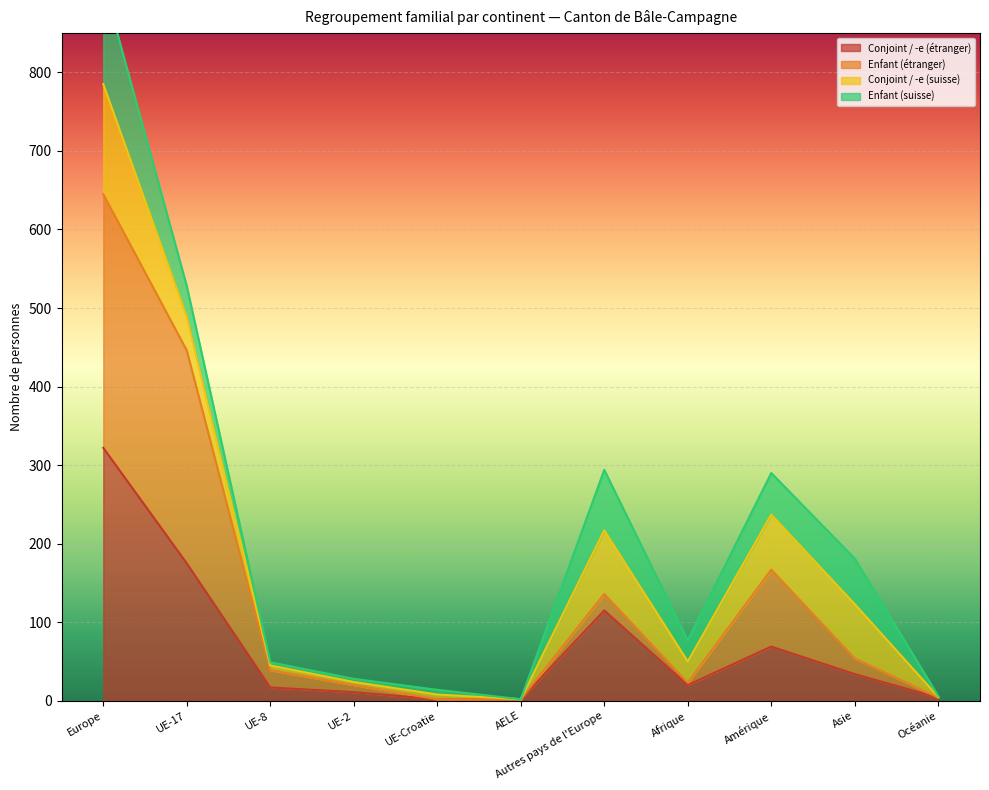

How many data points in Conjoint / -e (étranger) are above 20?

5